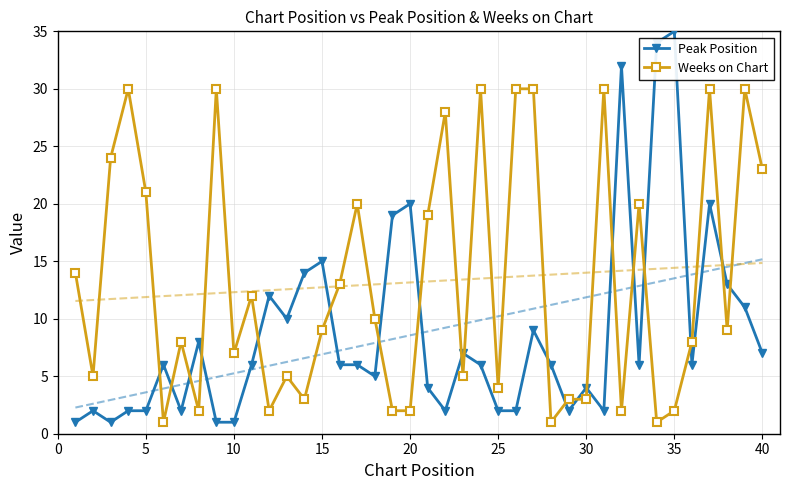

Reading left to right, what are all the values shown in this chart?

Peak Position: 1	2	1	2	2	6	2	8	1	1	6	12	10	14	15	6	6	5	19	20	4	2	7	6	2	2	9	6	2	4	2	32	6	34	35	6	20	13	11	7
Weeks on Chart: 14	5	24	30	21	1	8	2	30	7	12	2	5	3	9	13	20	10	2	2	19	28	5	30	4	30	30	1	3	3	30	2	20	1	2	8	30	9	30	23